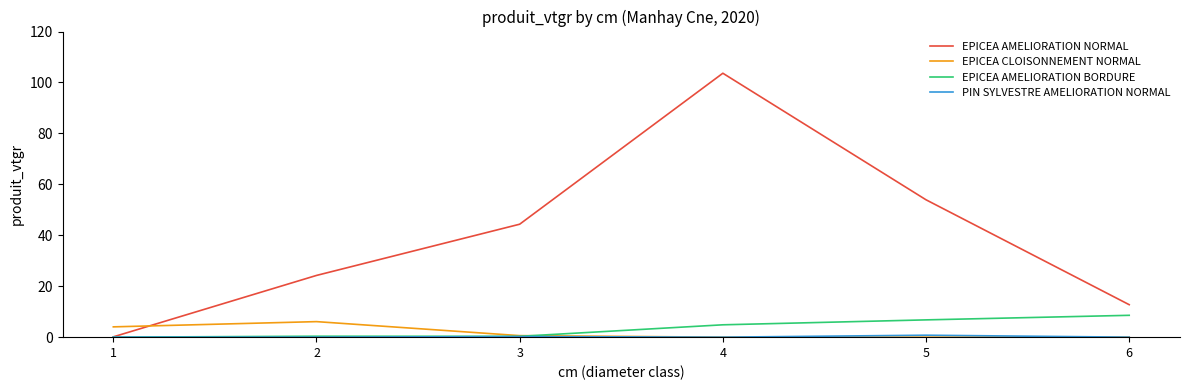

Which series has the largest total across all categories?

EPICEA AMELIORATION NORMAL